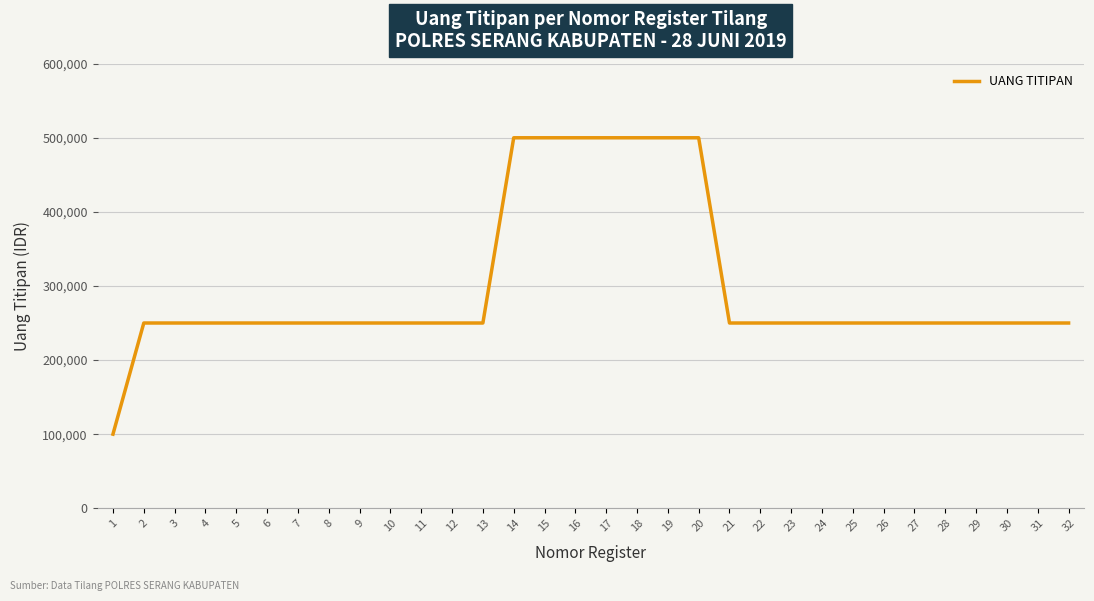

What is the average value?

300000